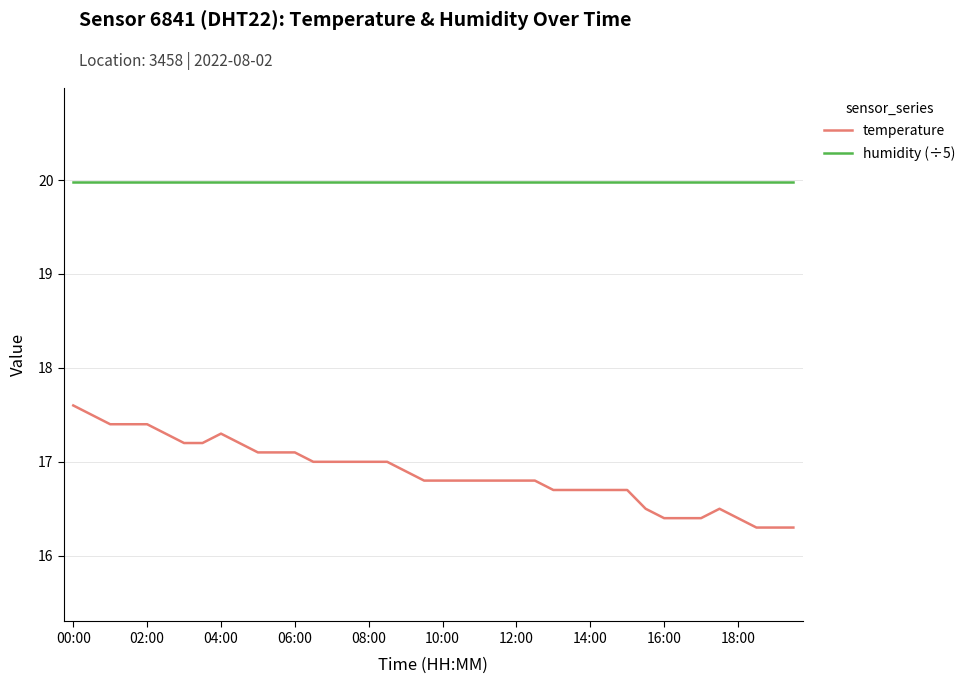

How many lines are shown in the chart?

2